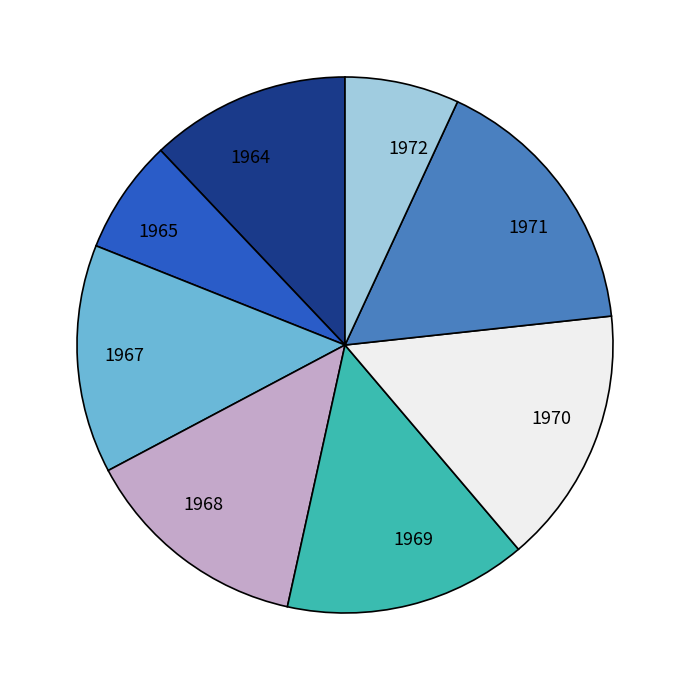

Count the number of slices in the pie.

8